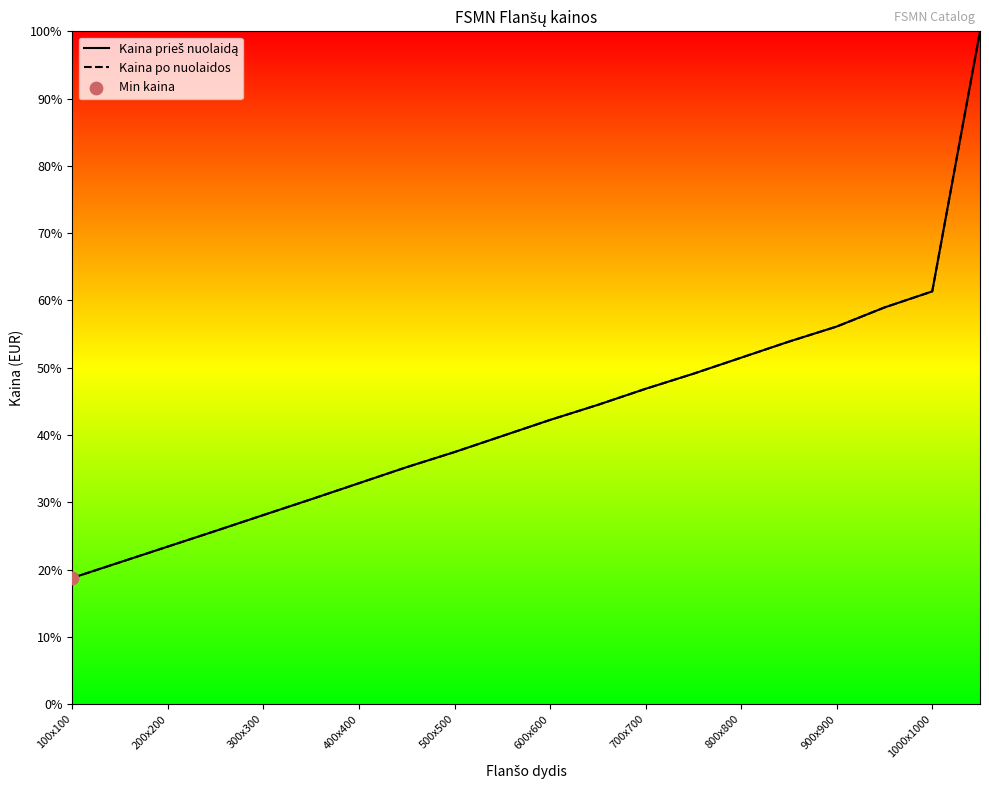

Which series has the largest Y range (max minus min)?

Kaina prieš nuolaidą